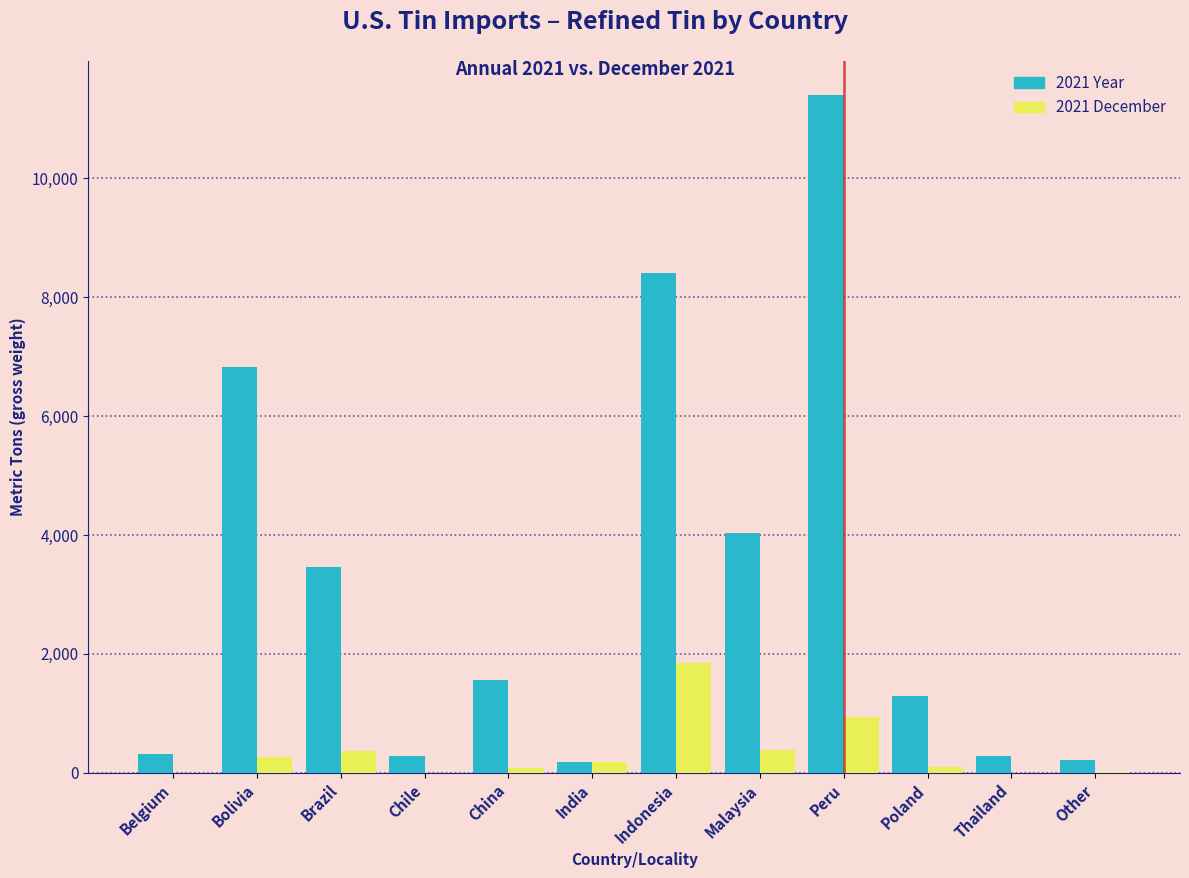

What is the maximum value for 2021 December?

1840